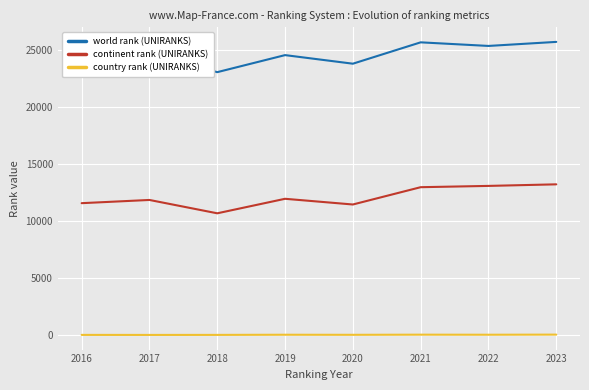

Where is the first local maximum for continent rank (UNIRANKS)?

2017